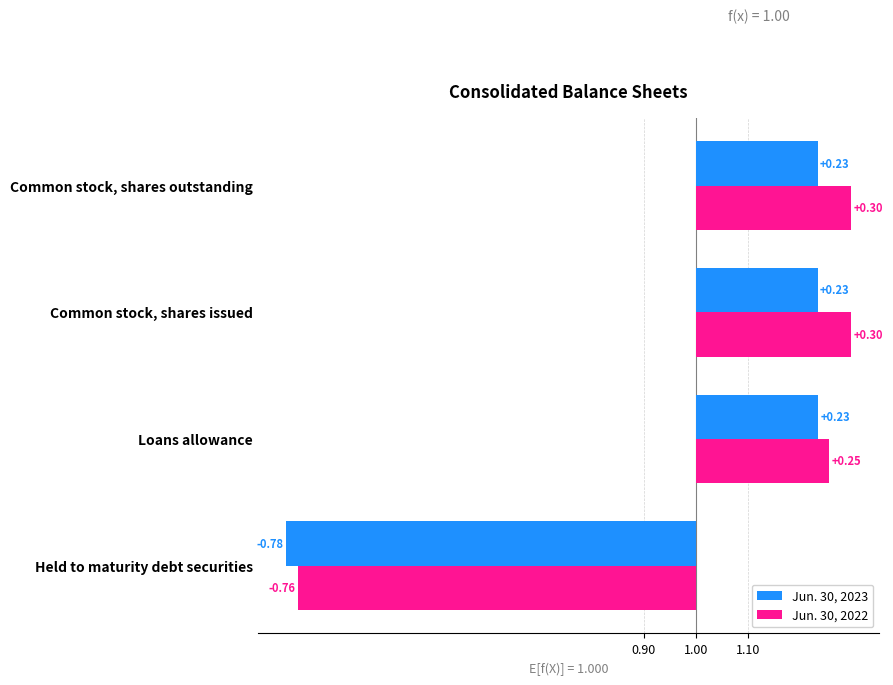

Reading right to left, what are all the values shown in this chart?

Jun. 30, 2023: 0.2	0.2	0.2	-0.8
Jun. 30, 2022: 0.3	0.3	0.3	-0.8